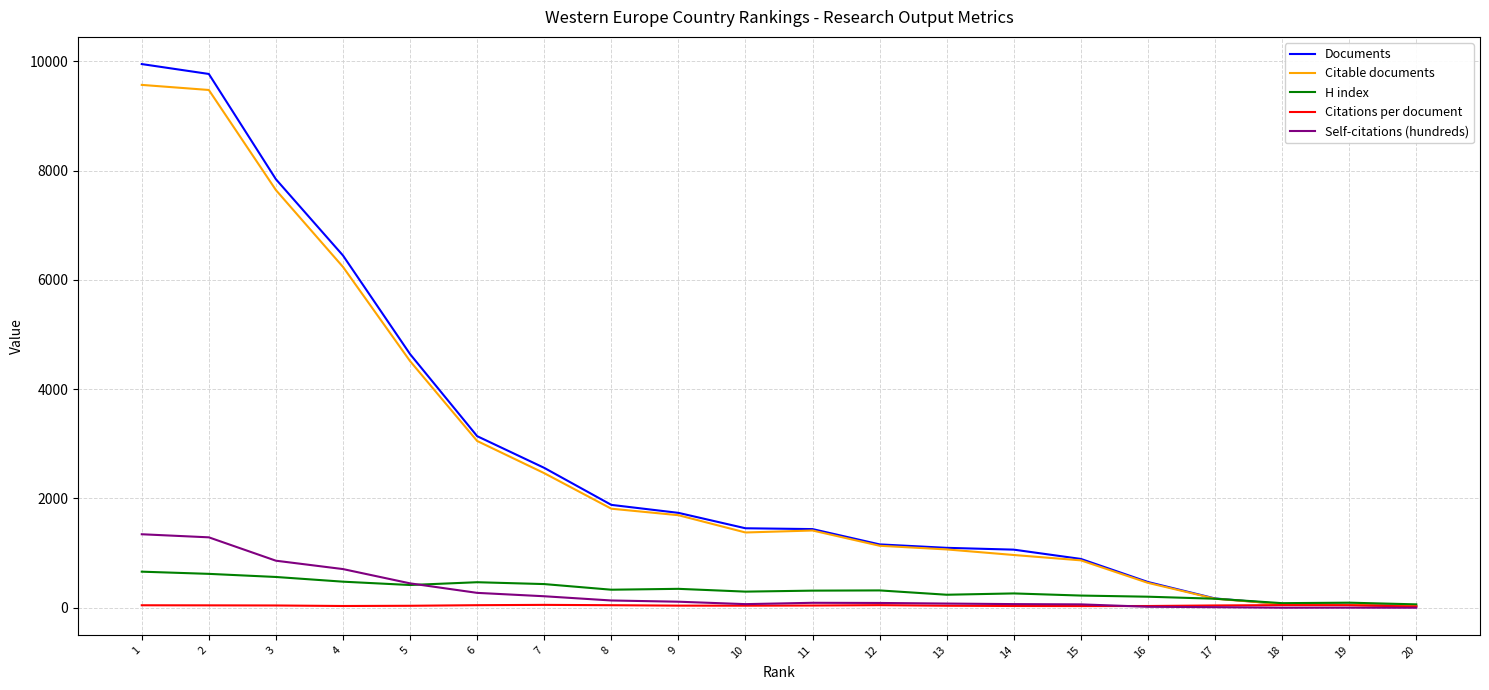

At how many categories does at least one series exceed 5106?

4